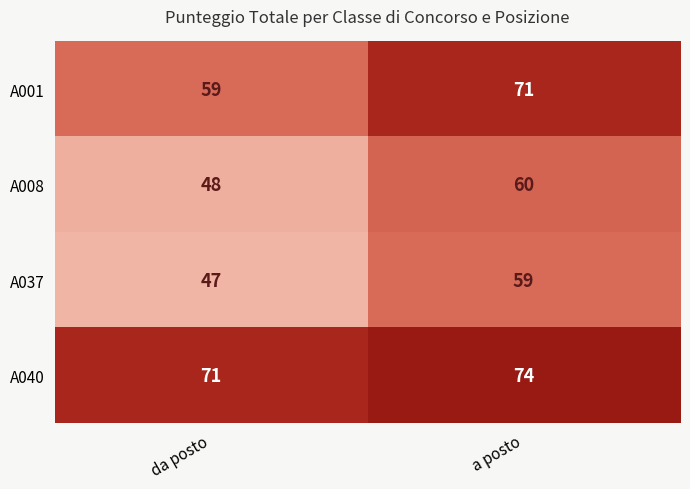

Where is A037 nearest to the value 53?

da posto